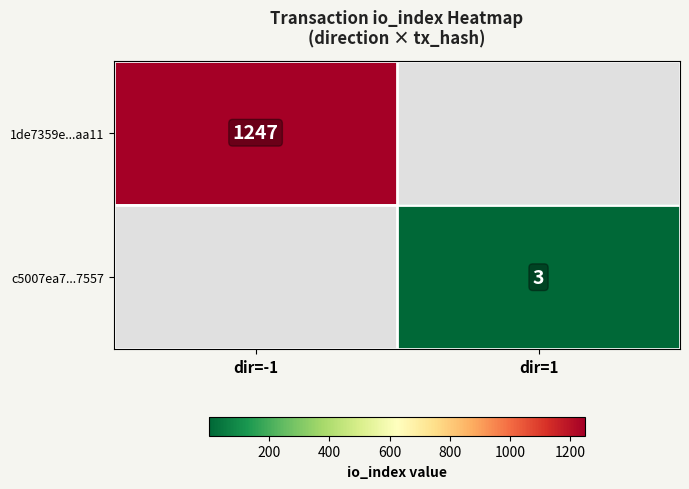

The 1de7359e...aa11 series shows 1810 at dir=-1. True or false?

False